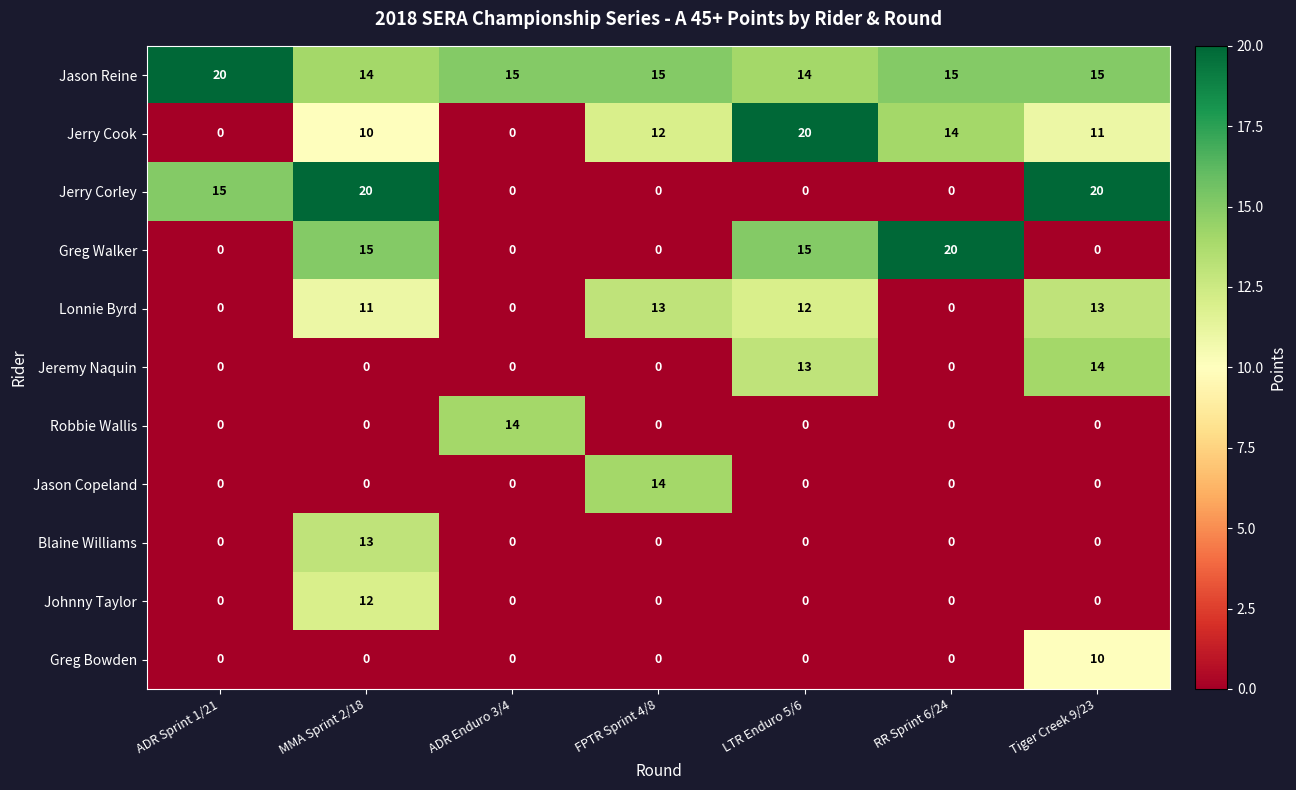

Count the Jerry Cook values in the range 0 to 14.

6